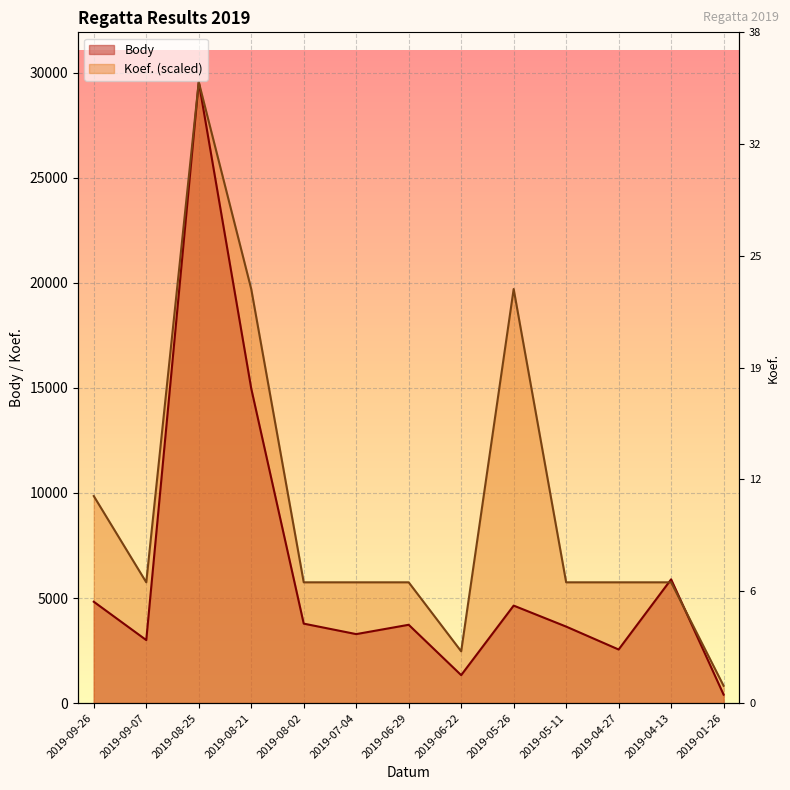

True or false: Koef. has a value of 7810.9 at 2019-06-29.

False